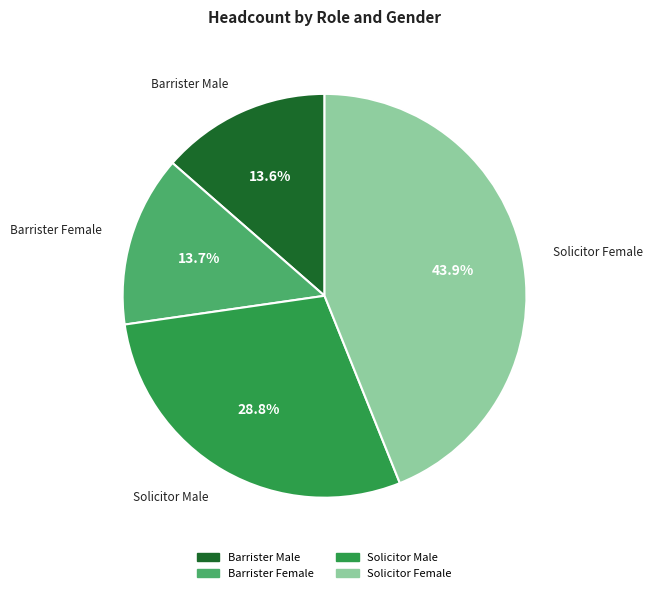

To the nearest percent, what percentage of the pie is Solicitor Female?

44%